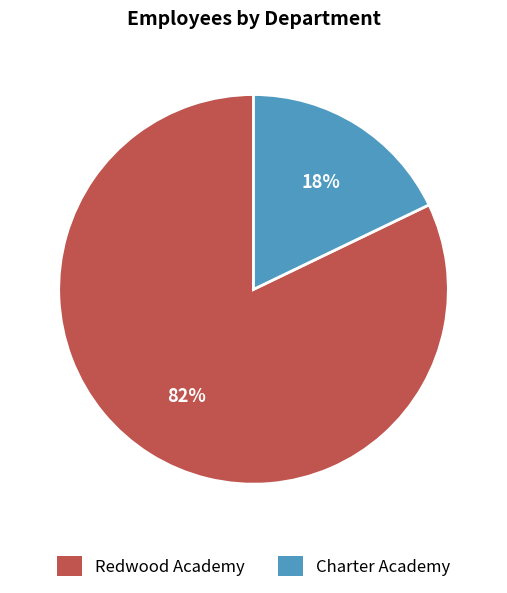

To the nearest percent, what is the difference between the Redwood Academy and Charter Academy slice percentages?

64%